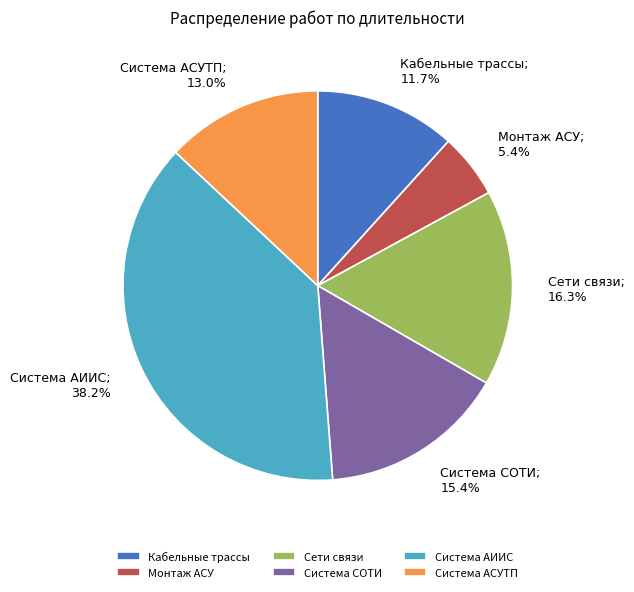

Rank the categories by value from lowest to highest.

Монтаж АСУ, Кабельные трассы, Система АСУТП, Система СОТИ, Сети связи, Система АИИС